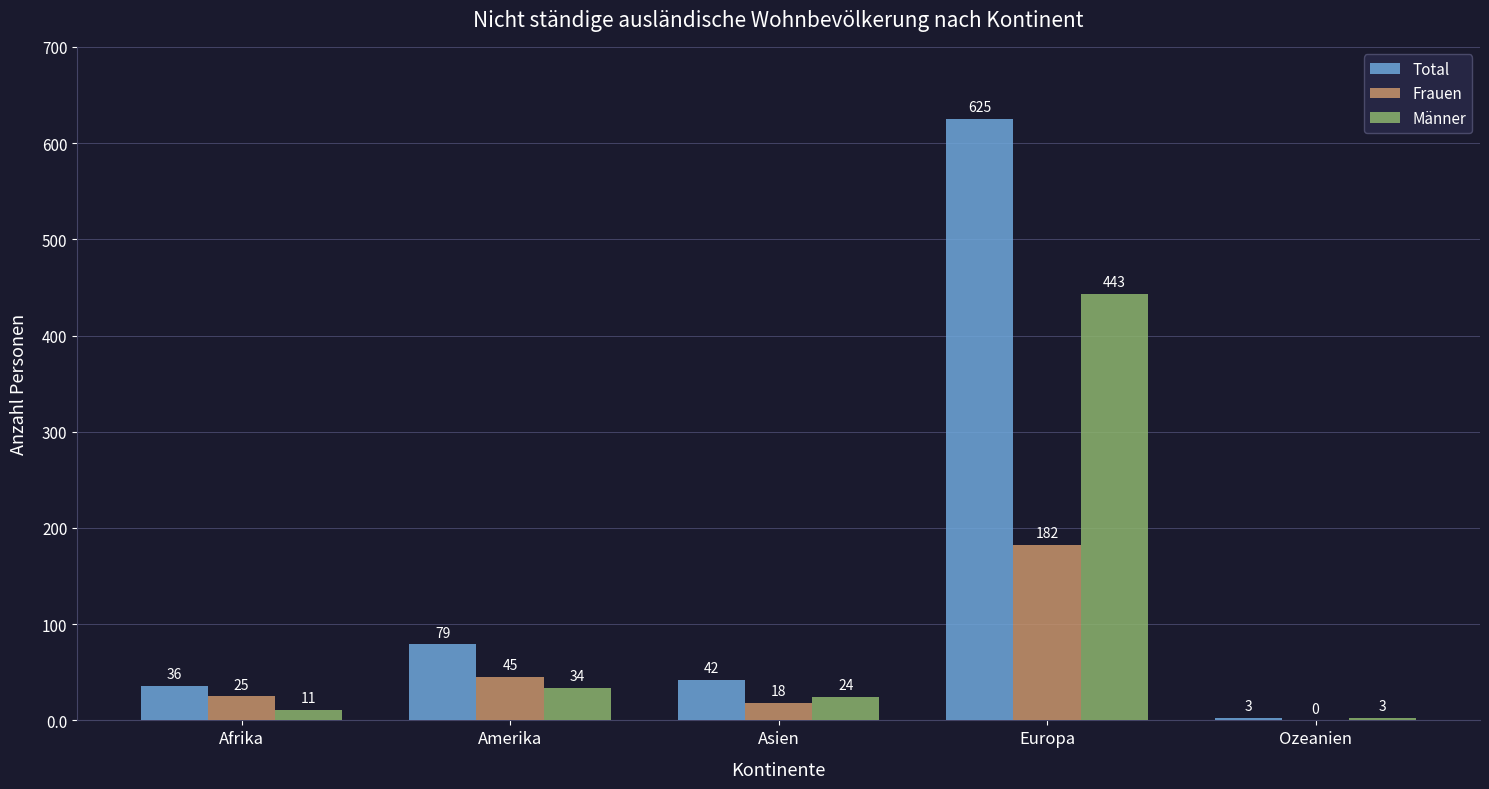

Is it true that Total equals 3 at Ozeanien?

True